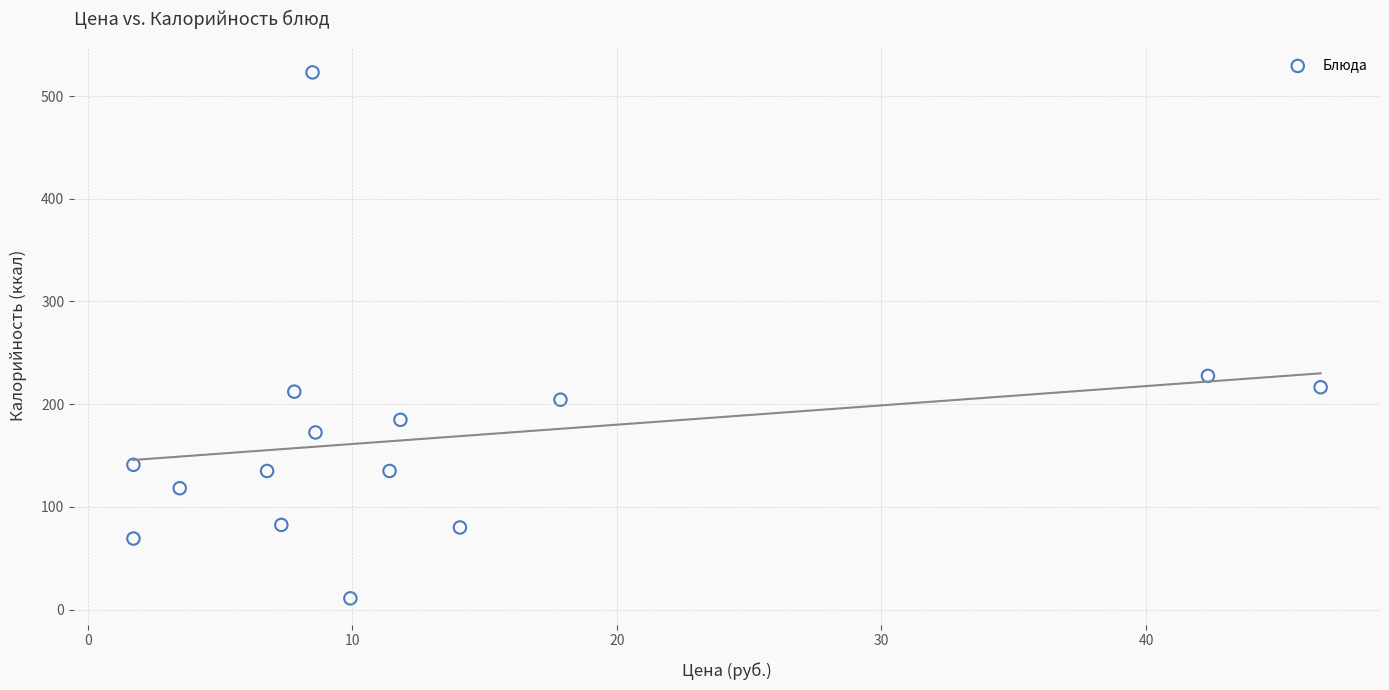

What Y value in the scatter plot is closest to 267?

227.6